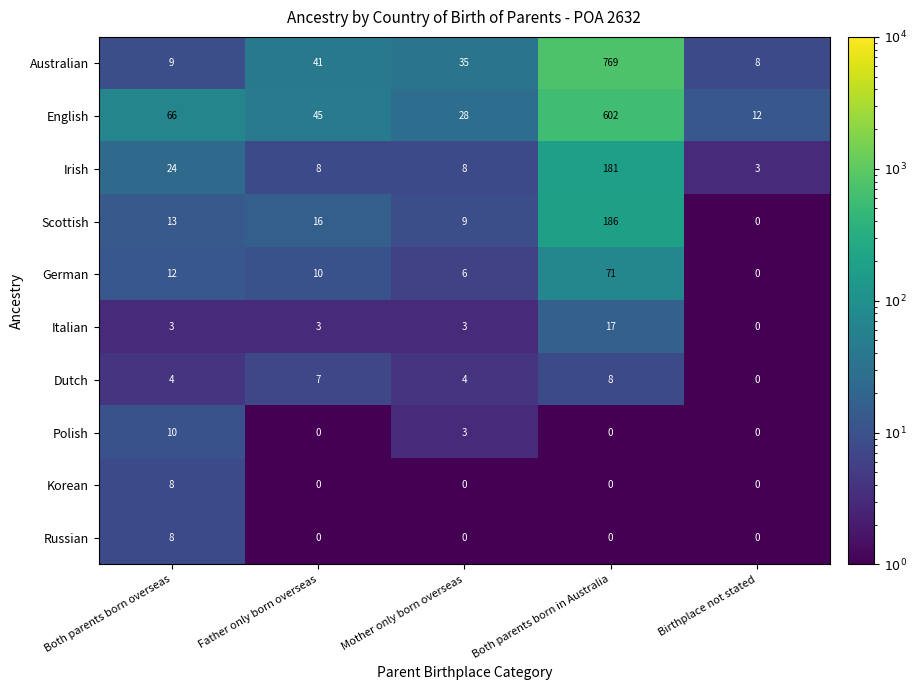

True or false: Polish has a value of 14 at Both parents born overseas.

False